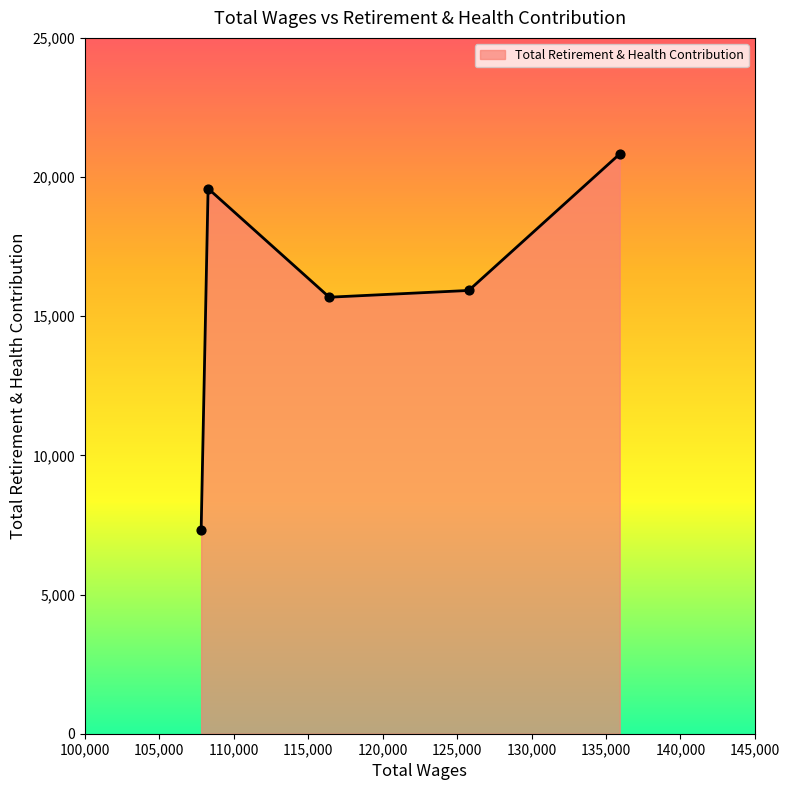

What is the minimum value shown in the chart?

7320